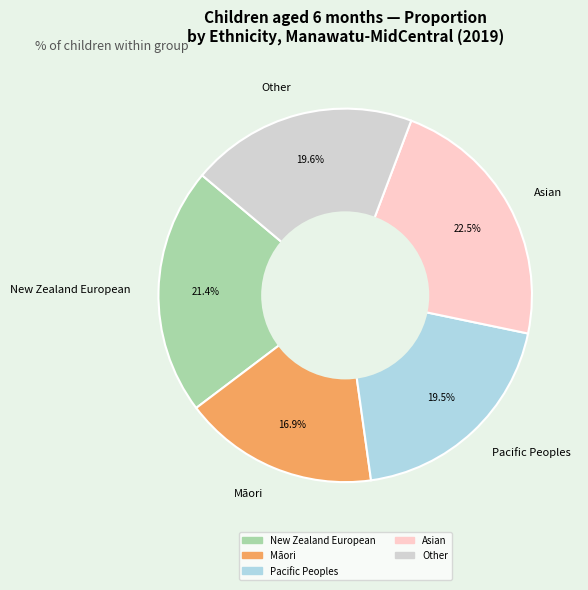

To the nearest percent, what is the average slice percentage?

20%